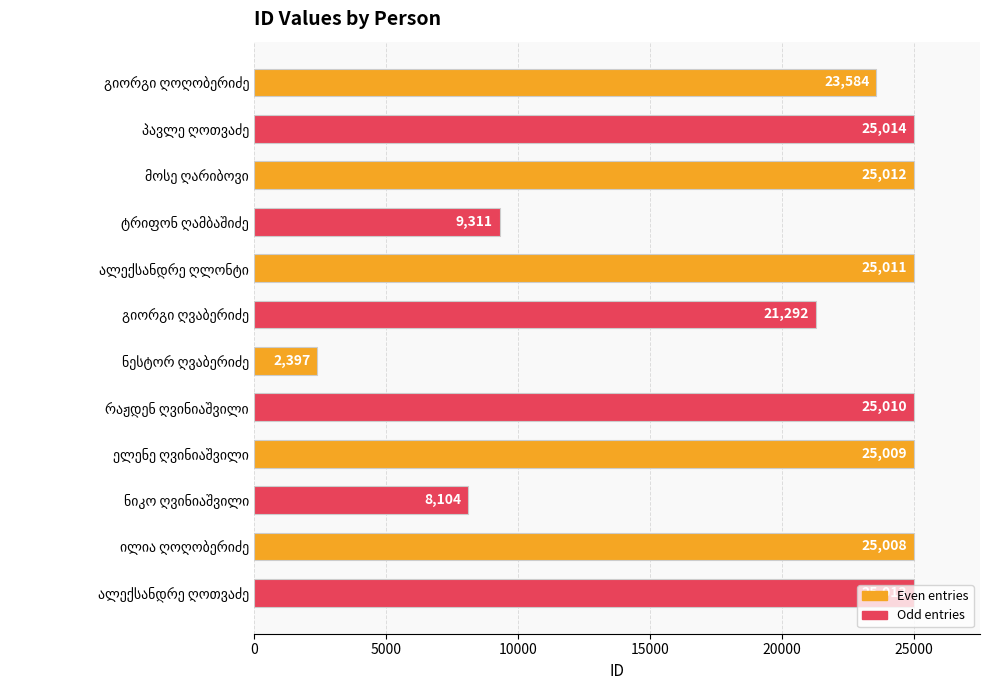

What is the value of the 6th bar from the top?

21292